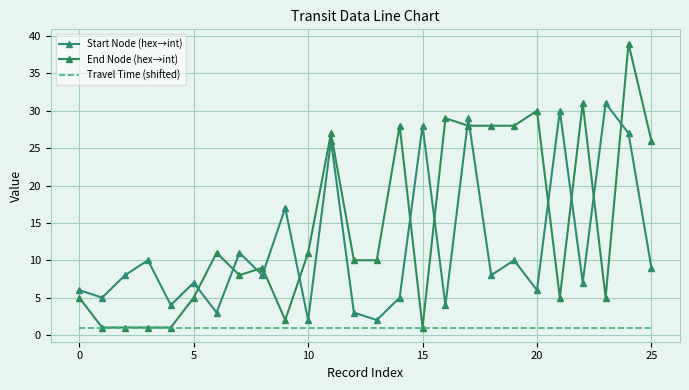

At which category is the sum across all series the highest?

24